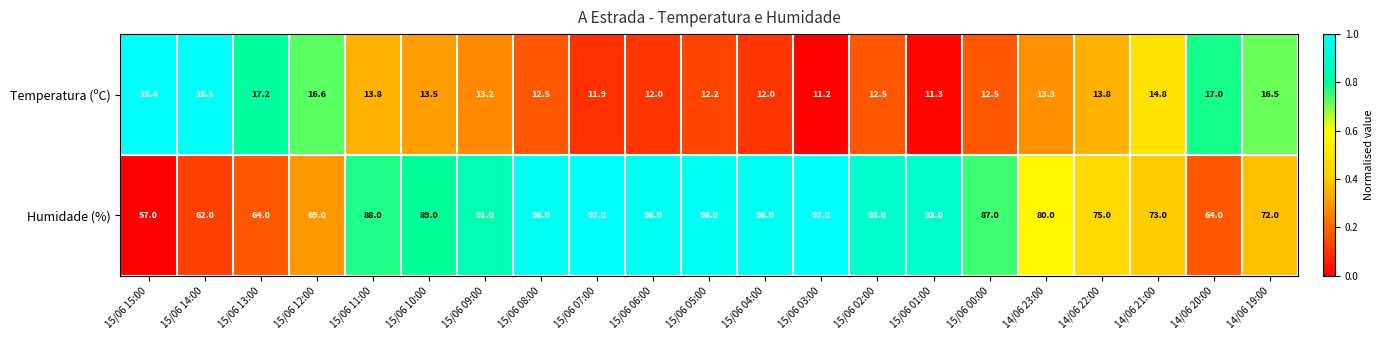

What is the greatest value displayed?

97.0